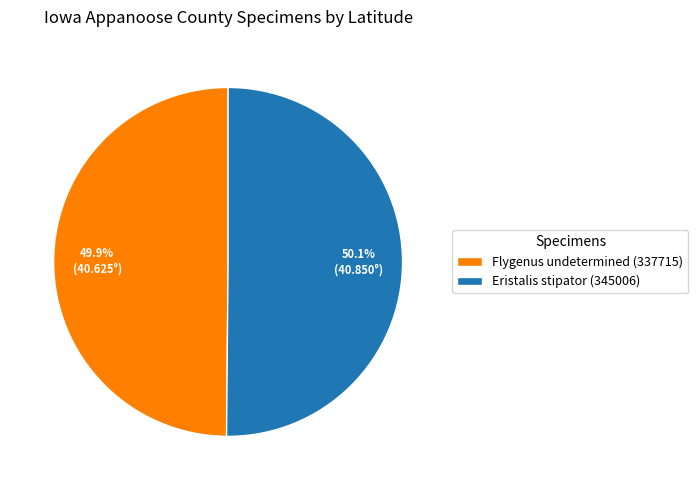

What is the ratio of the value at Eristalis stipator (345006) to the value at Flygenus undetermined (337715)?

1.0